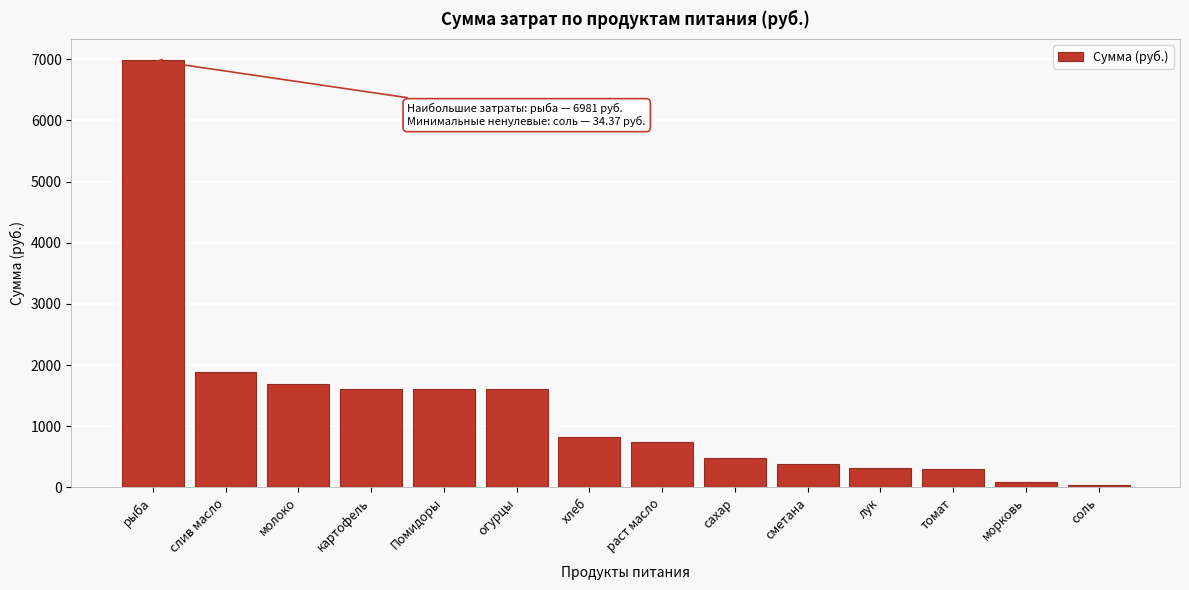

What is the label of the 3rd bar from the left?

молоко